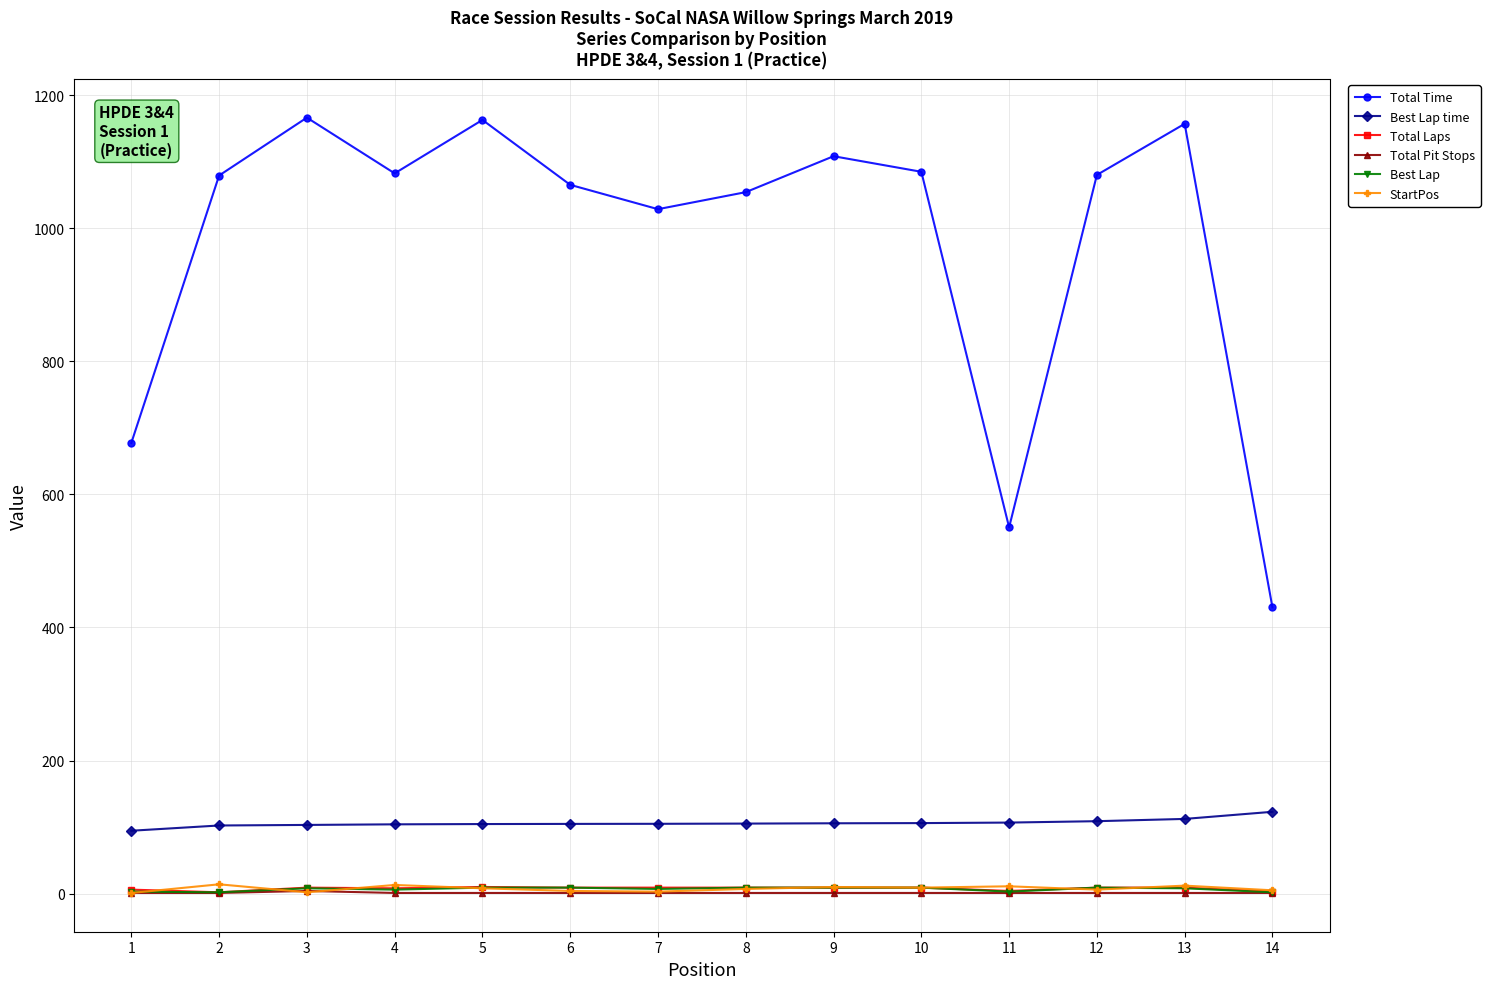

Which series has the widest spread of values?

Total Time